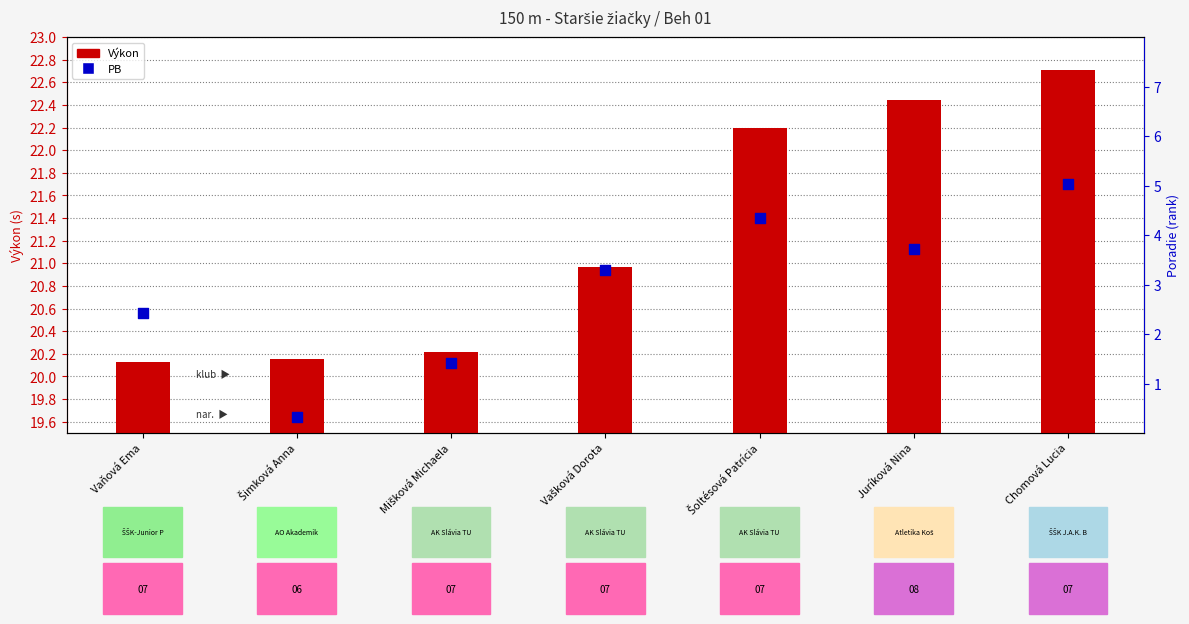

What is the ratio of the value at Vaňová Ema to the value at Chomová Lucia?

0.9